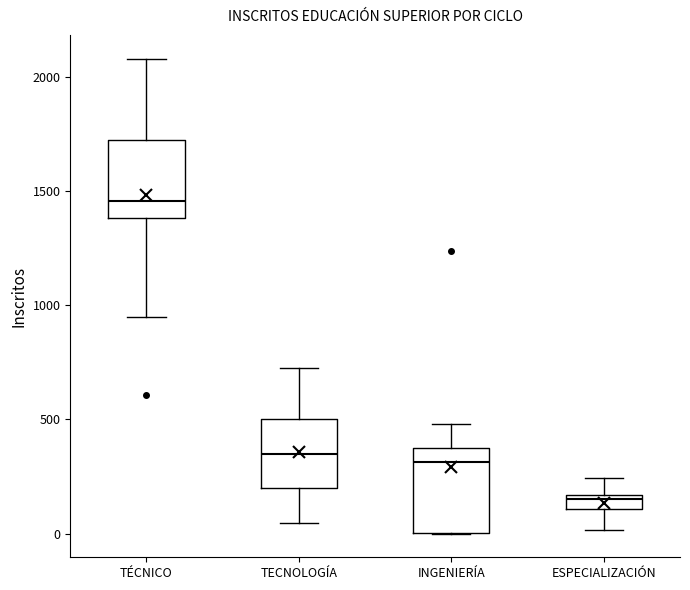

Where is the lower edge of the box for TÉCNICO on the y-axis? The values are not printed on the chart, so give them approximately, as read against the axis.

1400